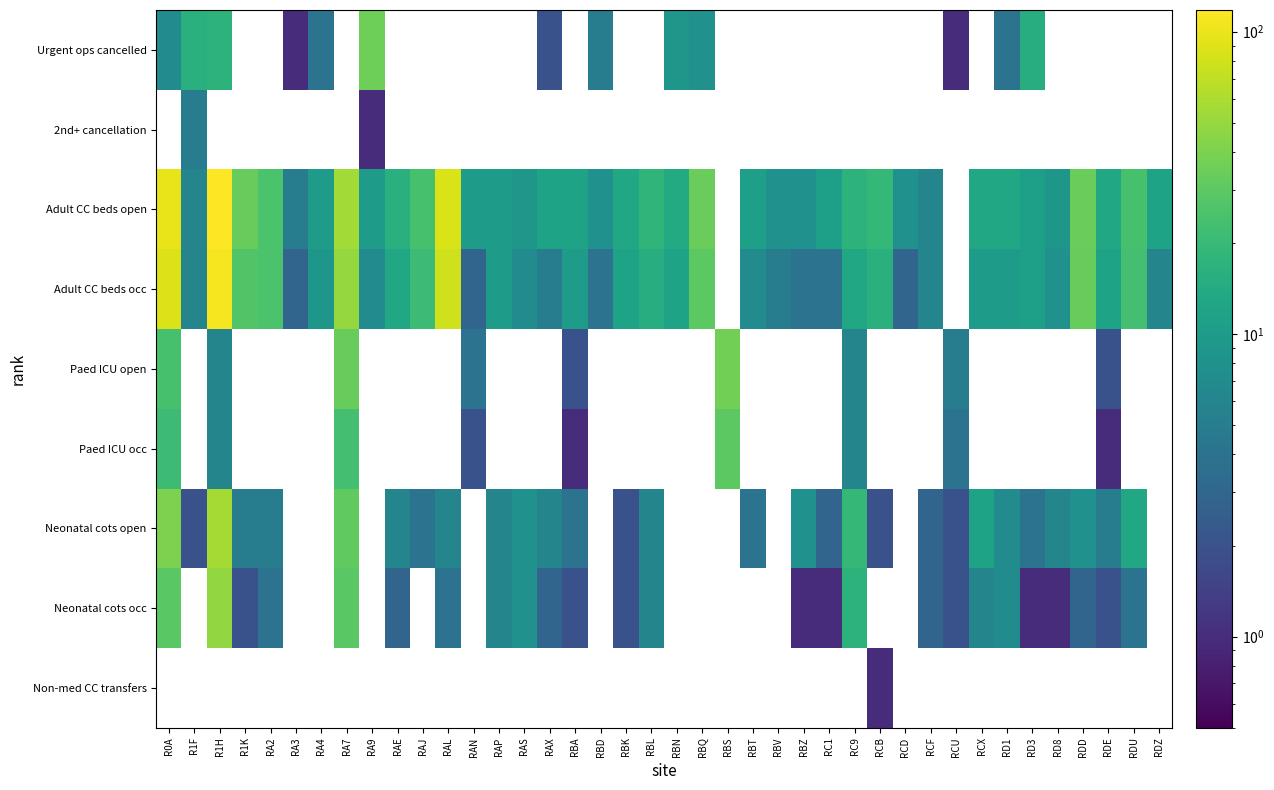

How many data points does each series have?

40